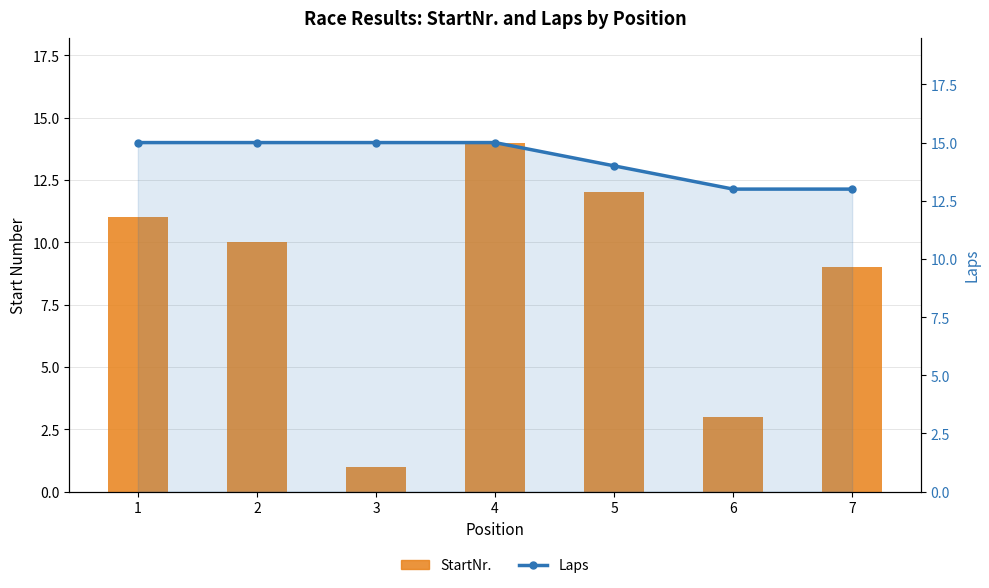

True or false: StartNr. has a value of 9 at 7.

True